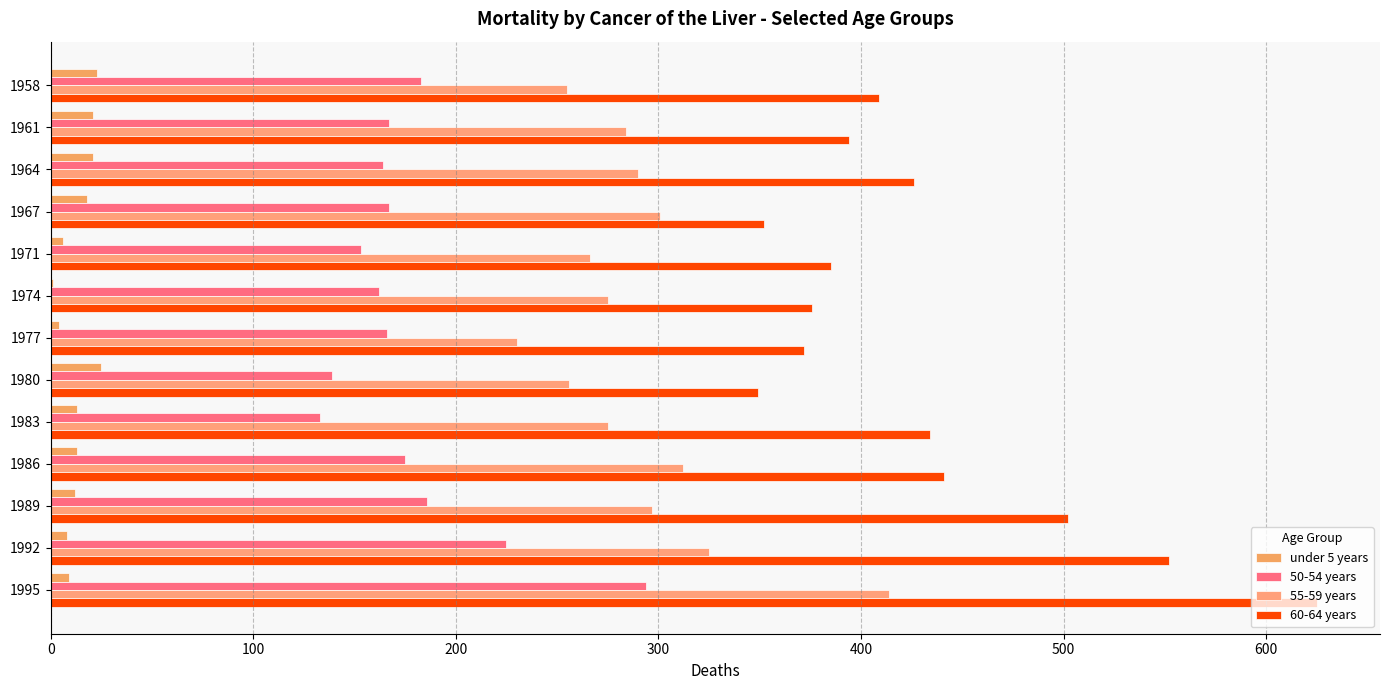

Which series has the widest spread of values?

60-64 years